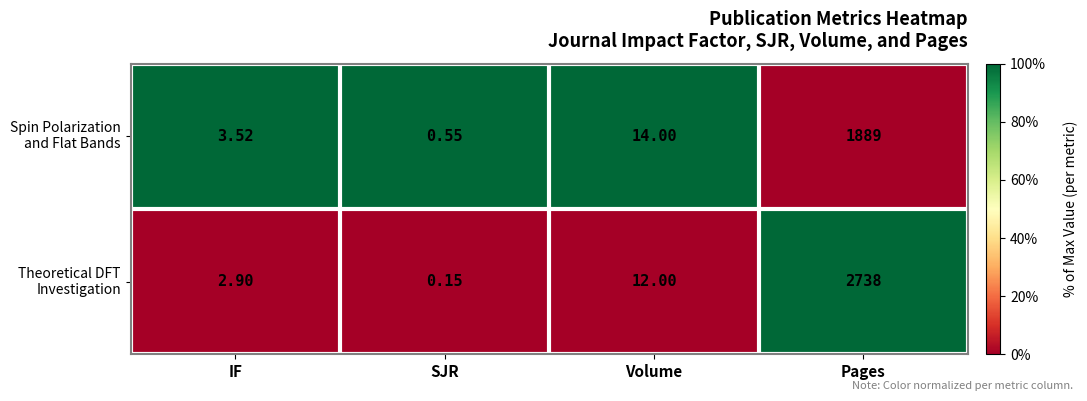

At which category is the sum across all series the highest?

Pages